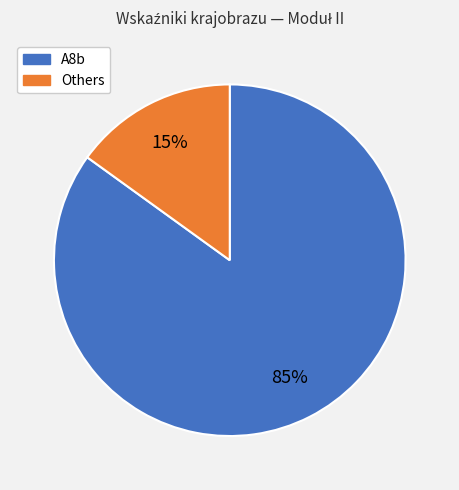

To the nearest percent, what is the difference between the largest and smallest slice percentages?

70%